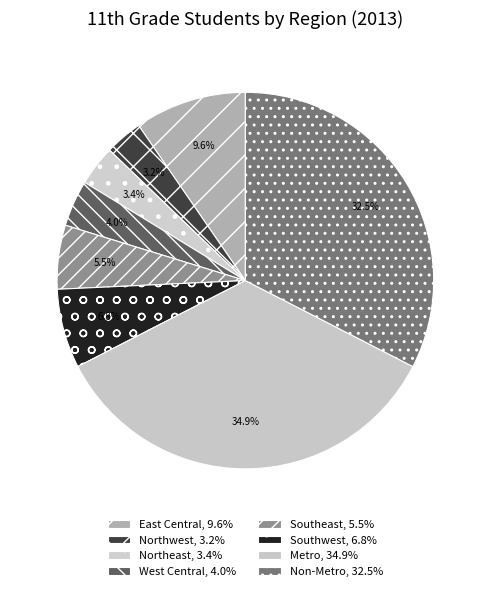

What is the total percentage of Southwest and West Central?

10.8%